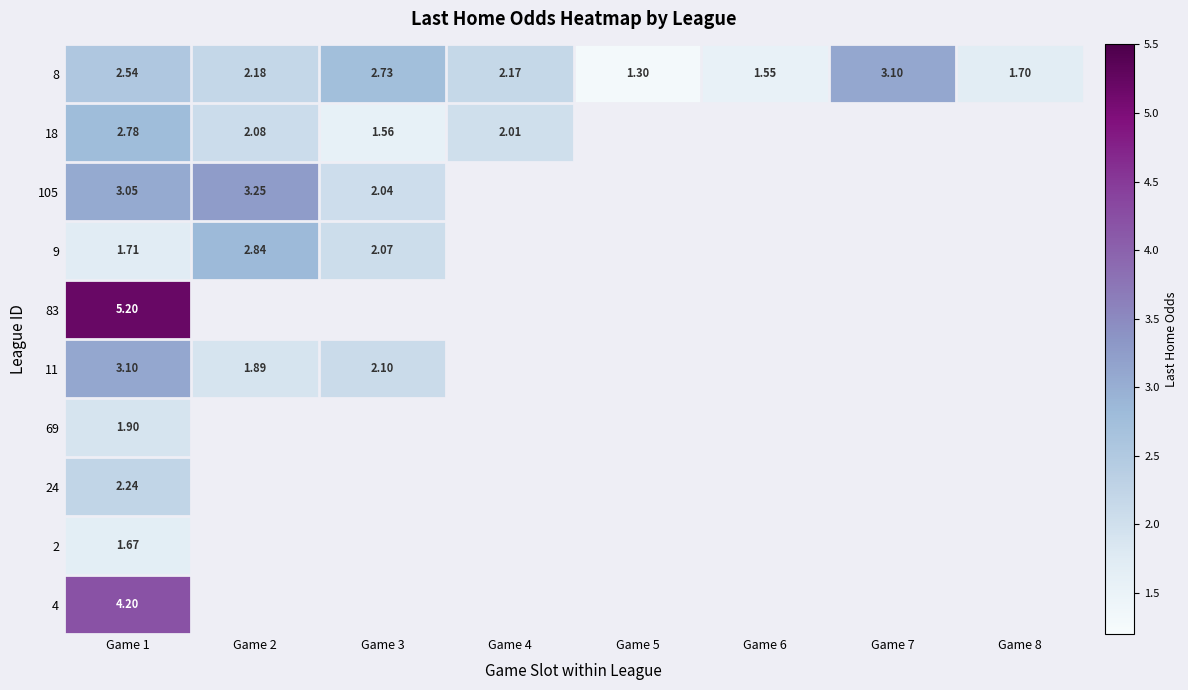

Which has a higher value, Game 1 or Game 6?

Game 1